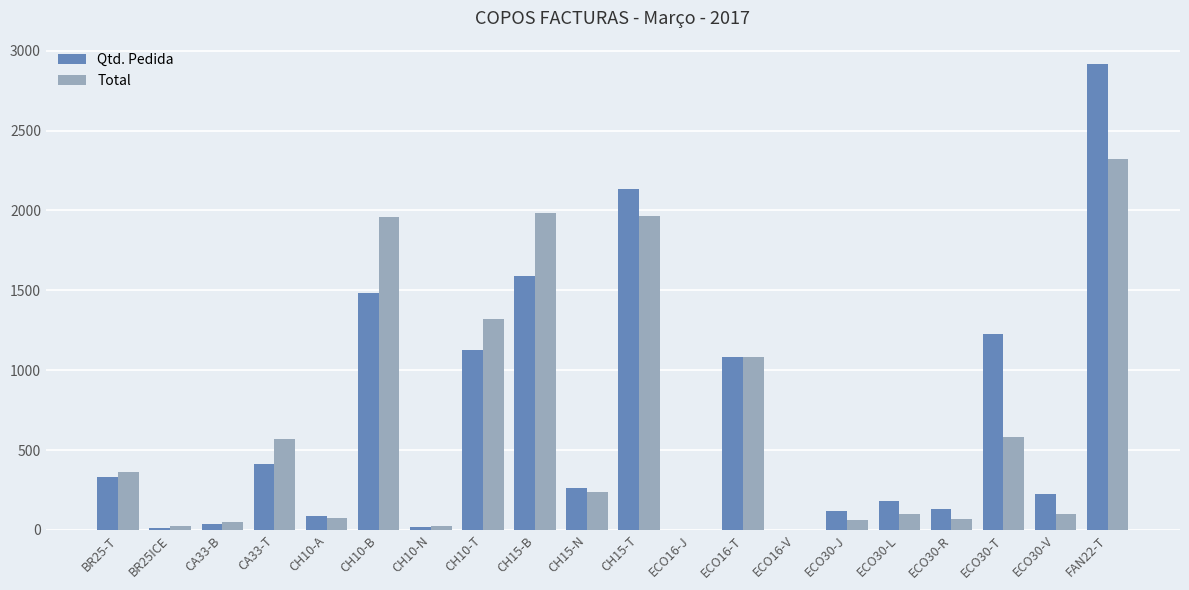

Count the number of data series in this chart.

2